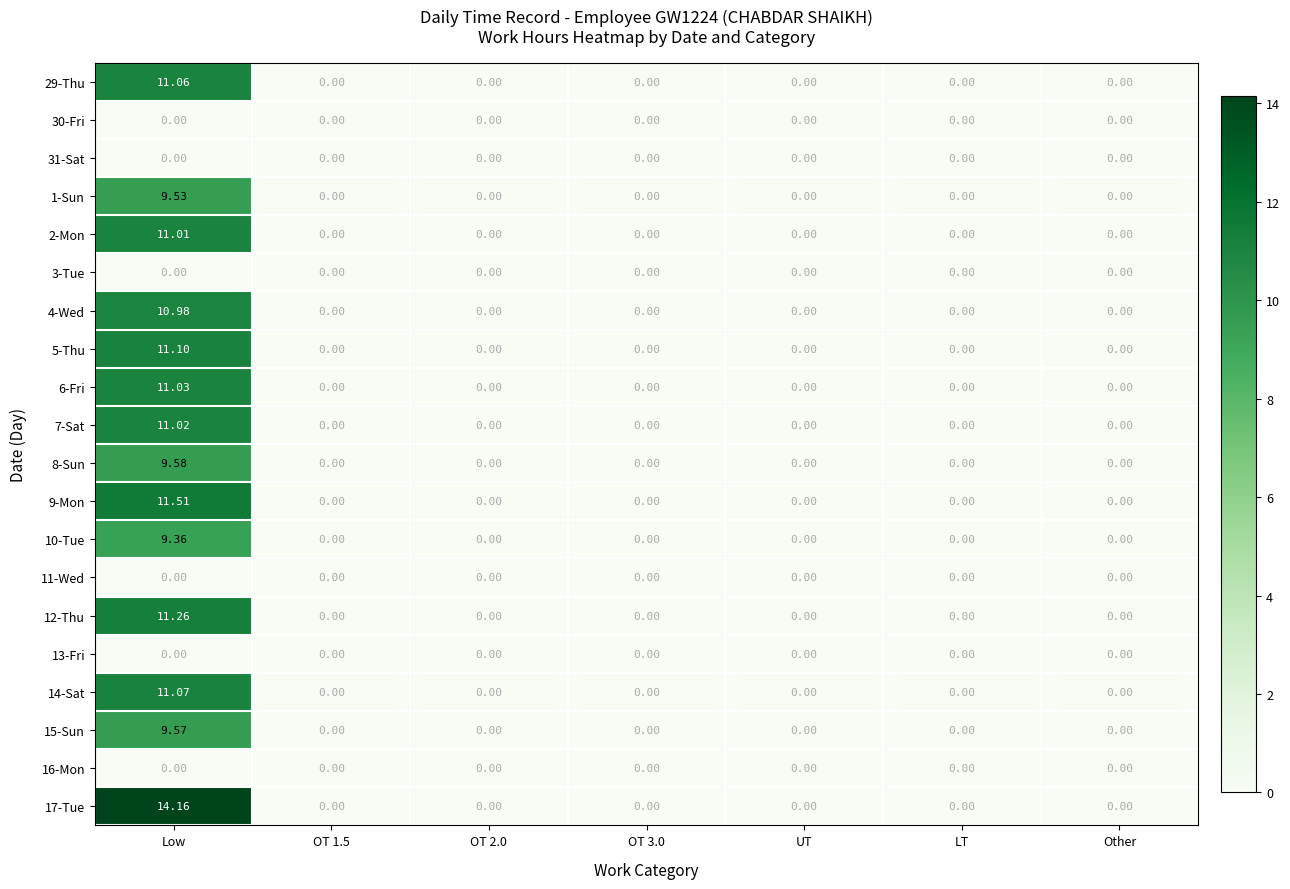

At which category is the sum across all series the highest?

Low